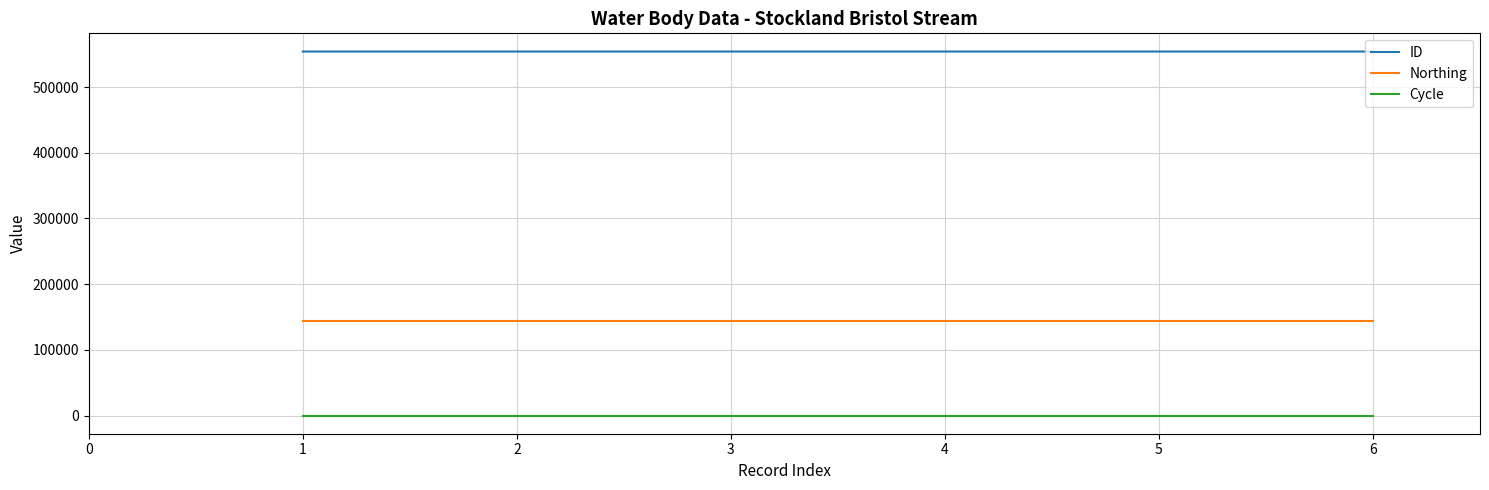

What is the maximum value shown in the chart?

553999